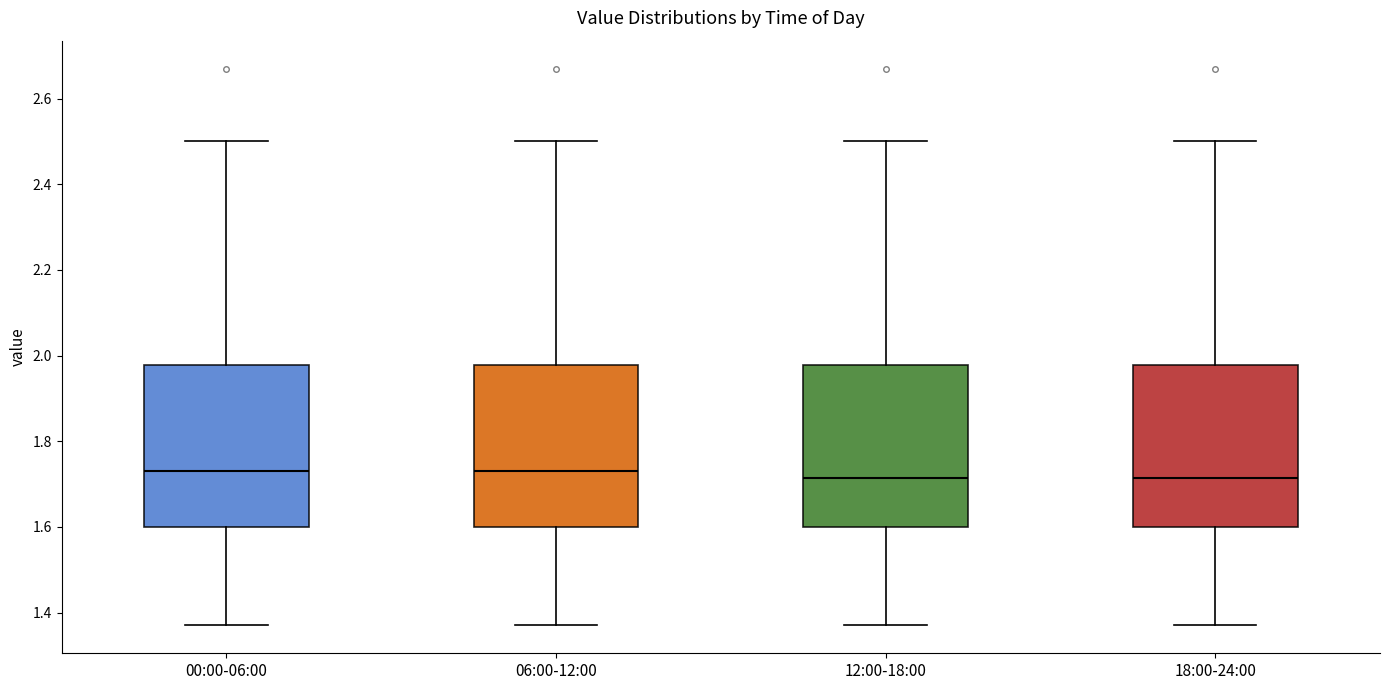

Reading left to right, read every box against the y-axis: the position of its median line, the range the box covers, and the ends of its whiskers. The values are not printed on the chart, so give them approximately, as read against the axis.

00:00-06:00: median 1.74, box 1.60 to 1.98, whiskers 1.38 to 2.50
06:00-12:00: median 1.74, box 1.60 to 1.98, whiskers 1.38 to 2.50
12:00-18:00: median 1.72, box 1.60 to 1.98, whiskers 1.38 to 2.50
18:00-24:00: median 1.72, box 1.60 to 1.98, whiskers 1.38 to 2.50